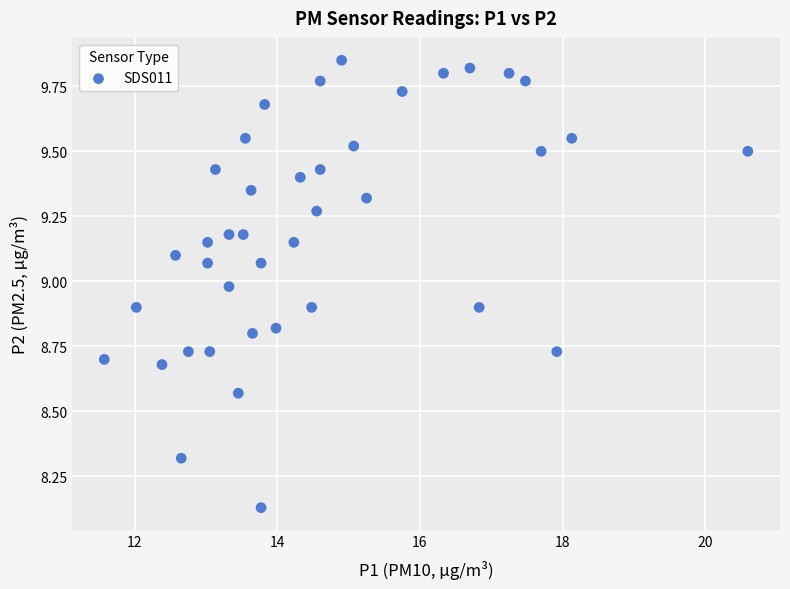

What is the range of Y values (max minus min)?

1.7